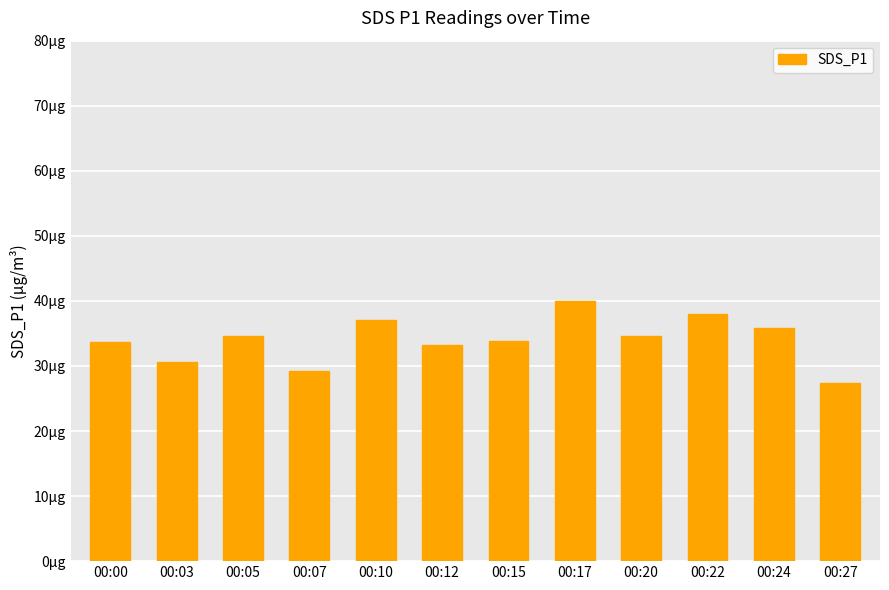

What is the change in value from 00:07 to 00:17?

+10.7